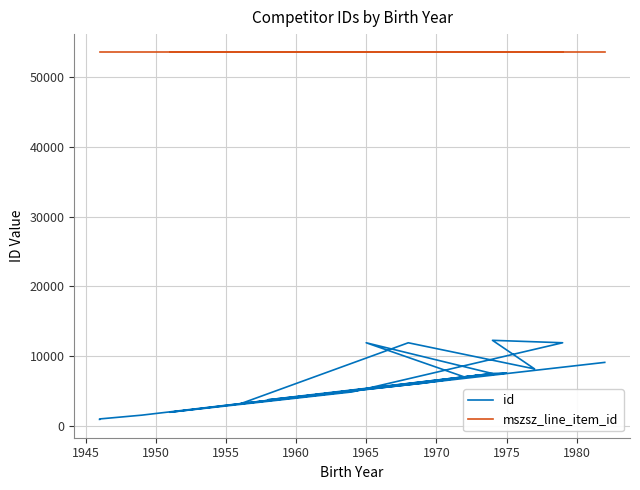

True or false: mszsz_line_item_id and id intersect in this chart.

False